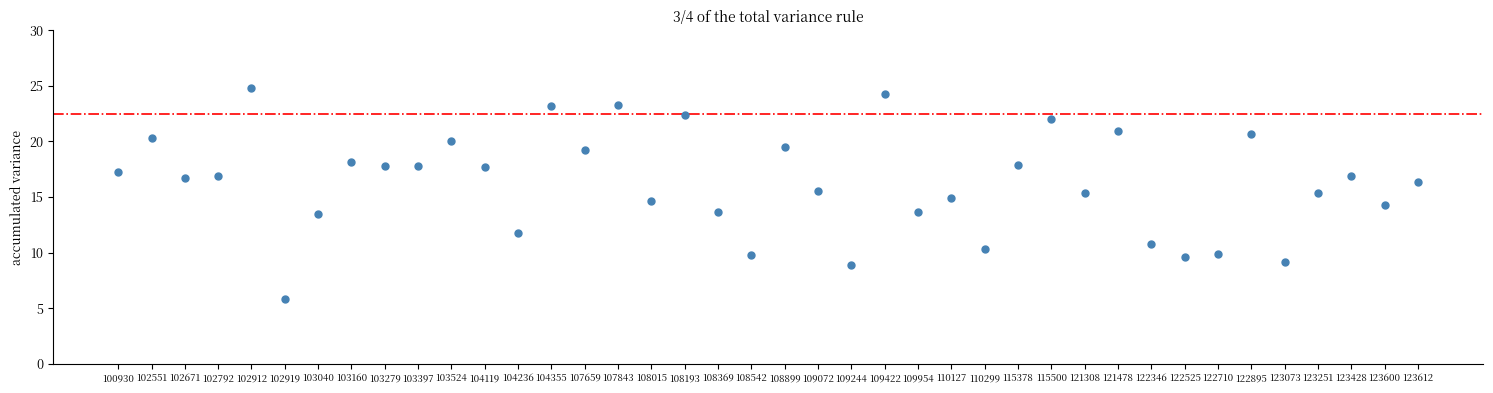

What is the range of Y values (max minus min)?

18.9